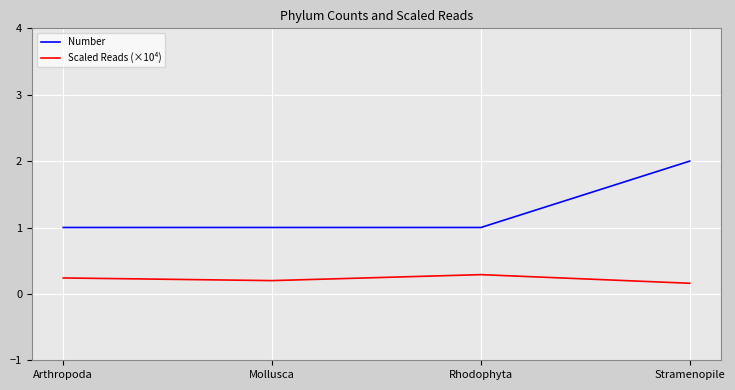

What is the total value across all series at Mollusca?

1.2